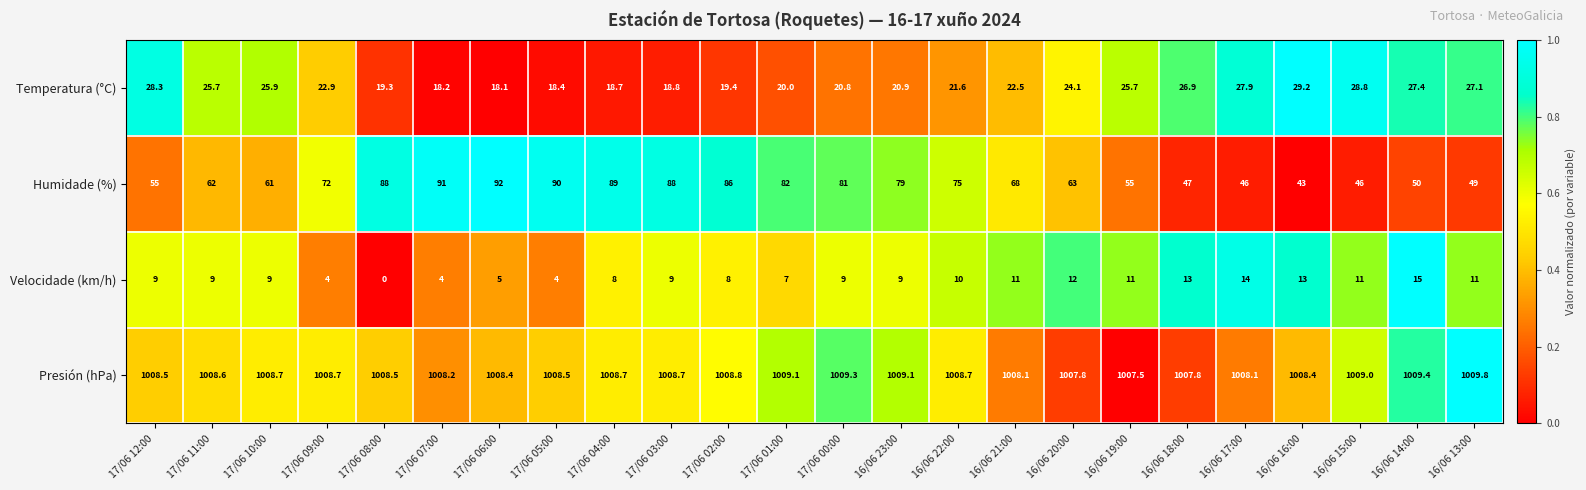

What is the greatest value displayed?

1009.8